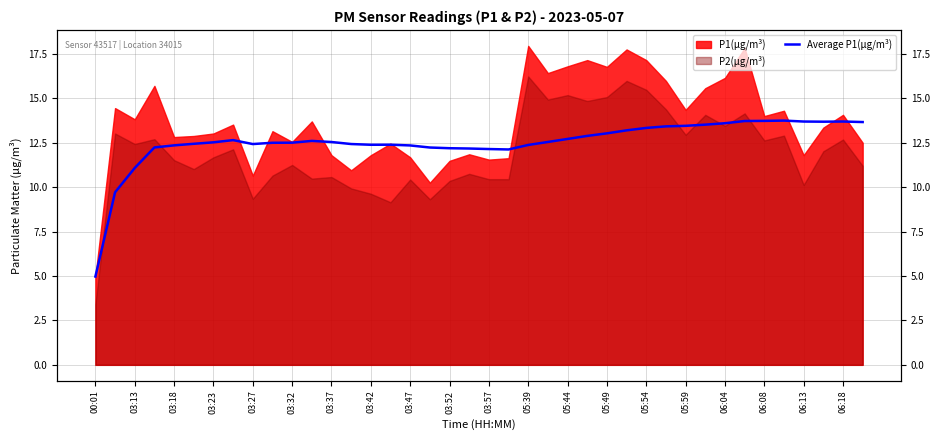

Which category has the lowest value across all series?

00:01